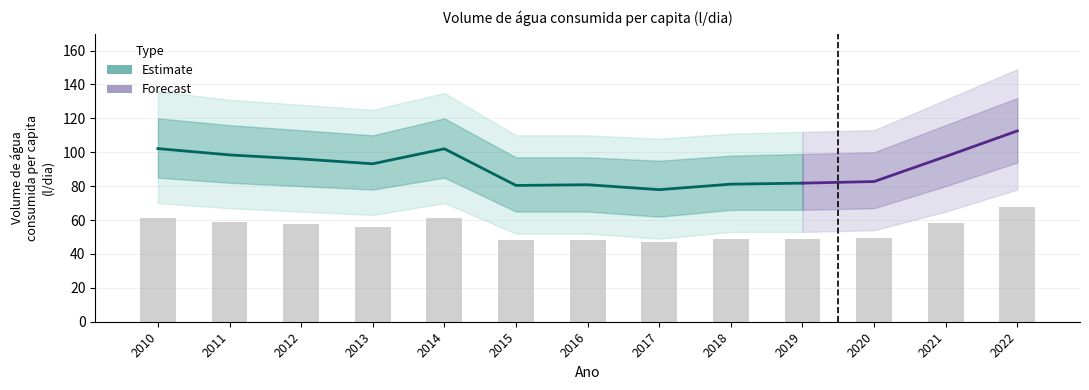

List the labels in order of value, largest first.

2022, 2010, 2014, 2011, 2021, 2012, 2013, 2020, 2019, 2018, 2016, 2015, 2017